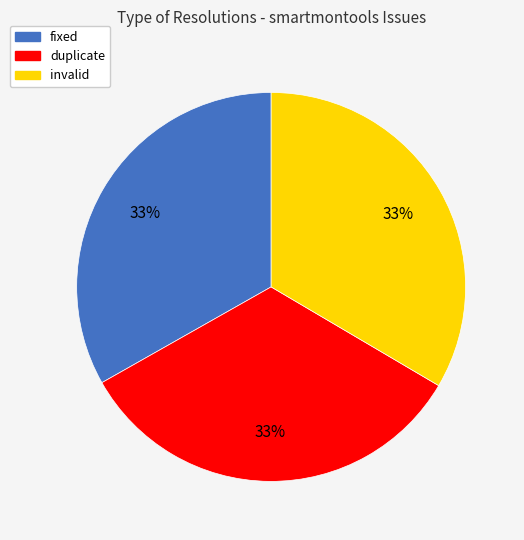

Does any single category account for the majority?

No